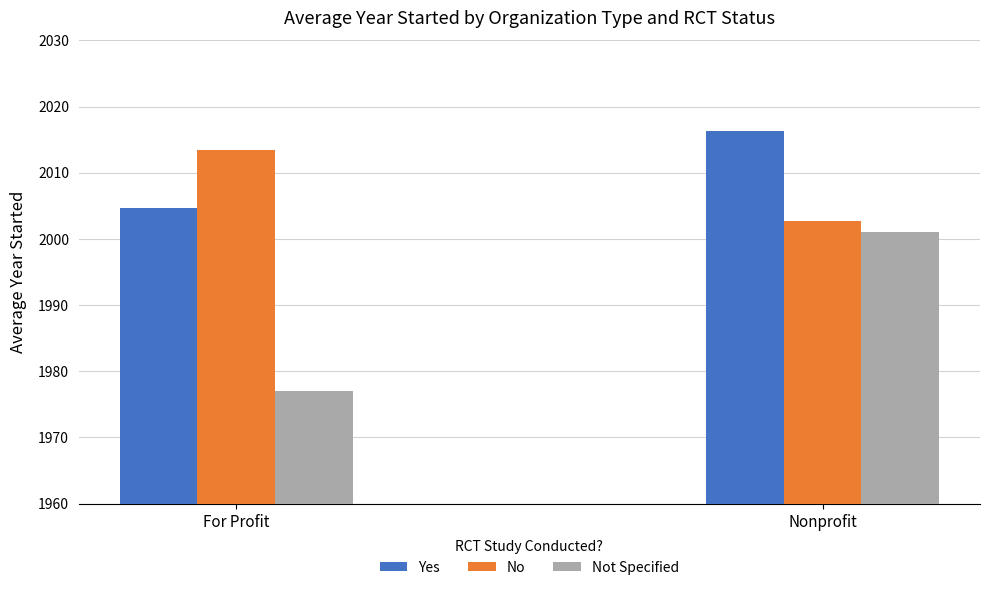

Reading left to right, extract all data points from this chart.

Yes: For Profit=2004.7	Nonprofit=2016.3
No: For Profit=2013.5	Nonprofit=2002.7
Not Specified: For Profit=1977.0	Nonprofit=2001.0